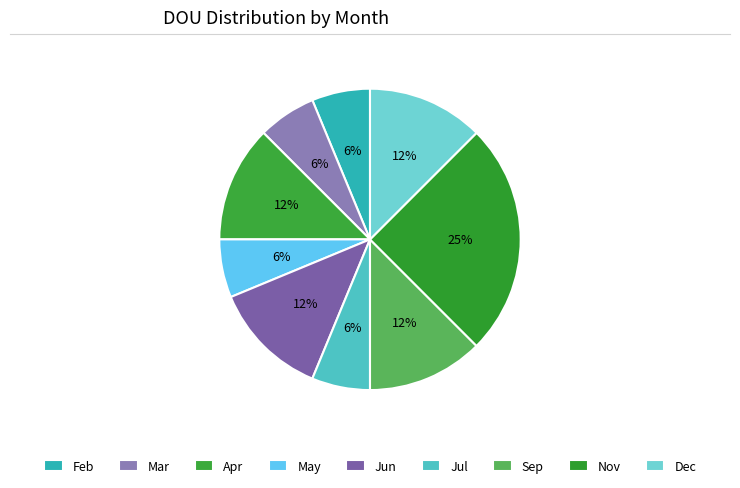

Count the number of slices in the pie.

9